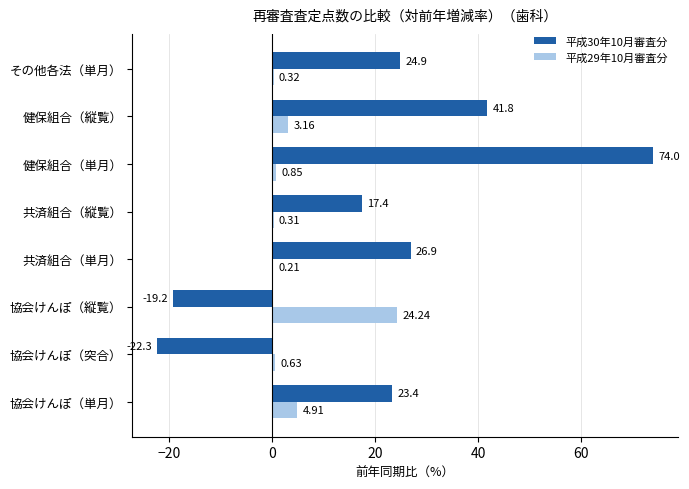

Which series changed the most between 協会けんぽ（単月） and 共済組合（縦覧）?

平成30年10月審査分